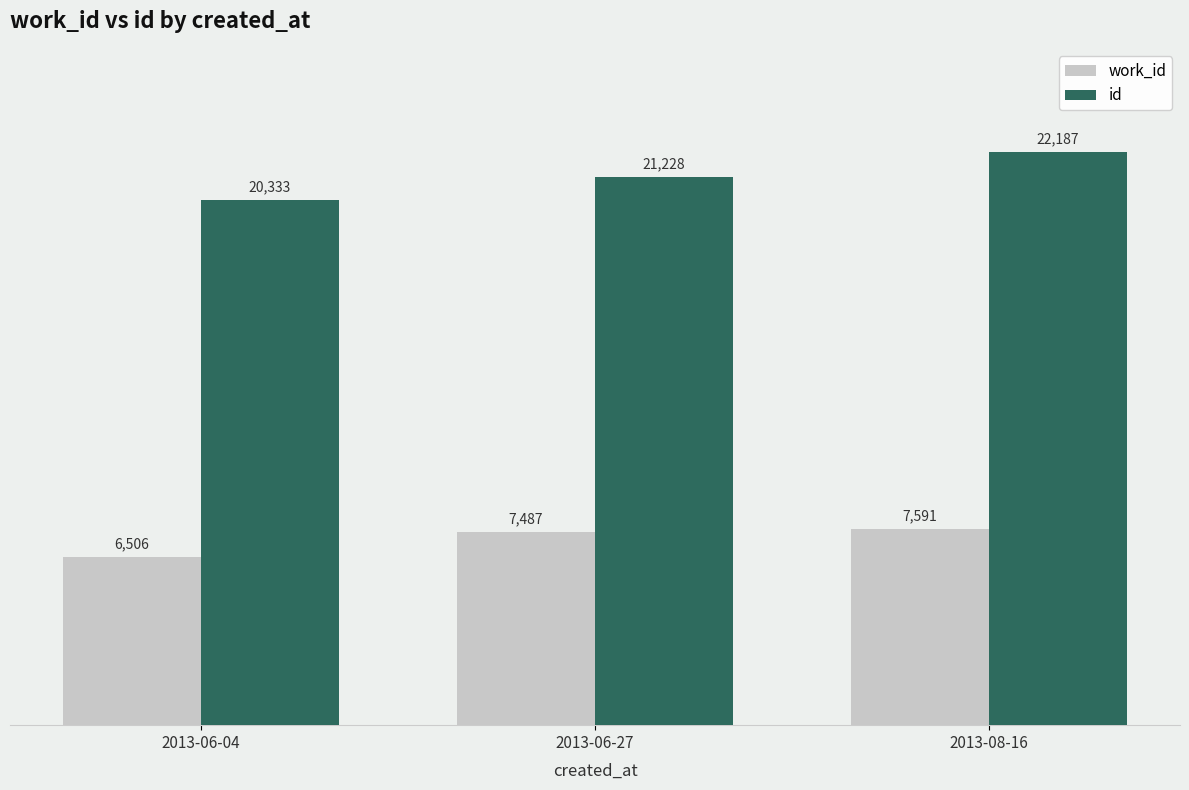

Is the value of work_id at 2013-06-04 greater than the value of id at 2013-06-04?

No